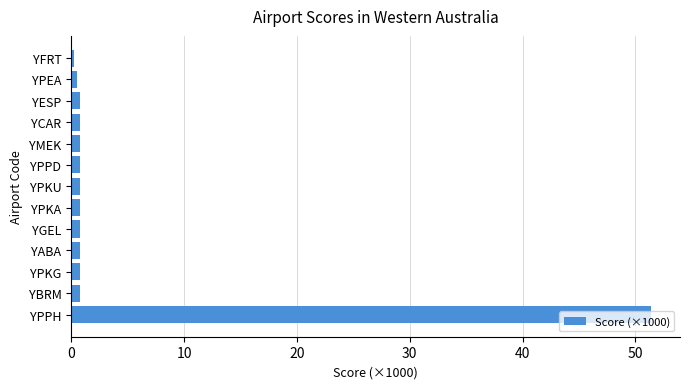

How many data points does each series have?

13